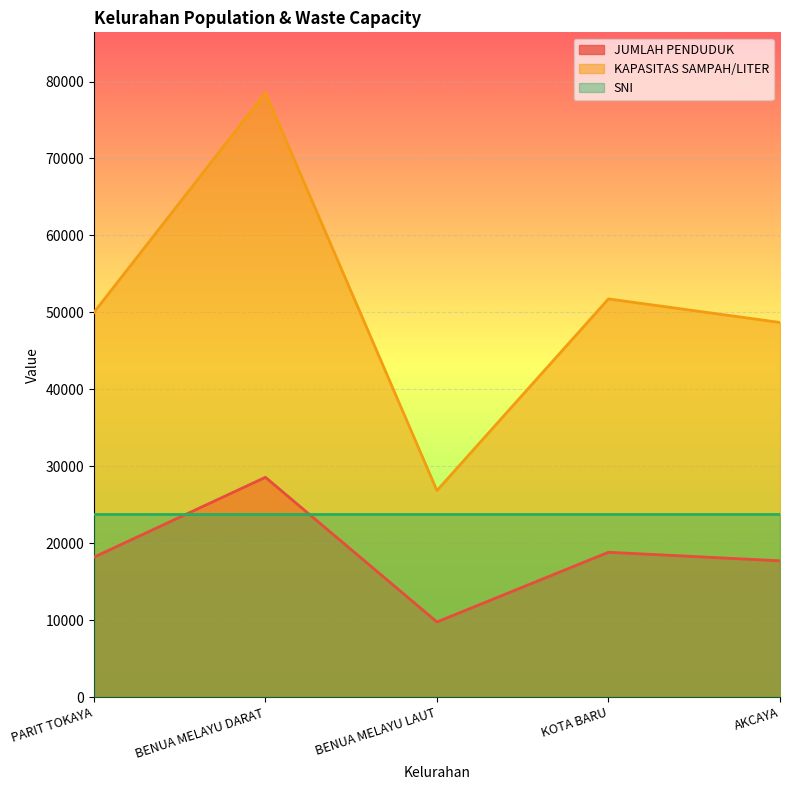

Rank the categories by JUMLAH PENDUDUK value from highest to lowest.

BENUA MELAYU DARAT, KOTA BARU, PARIT TOKAYA, AKCAYA, BENUA MELAYU LAUT